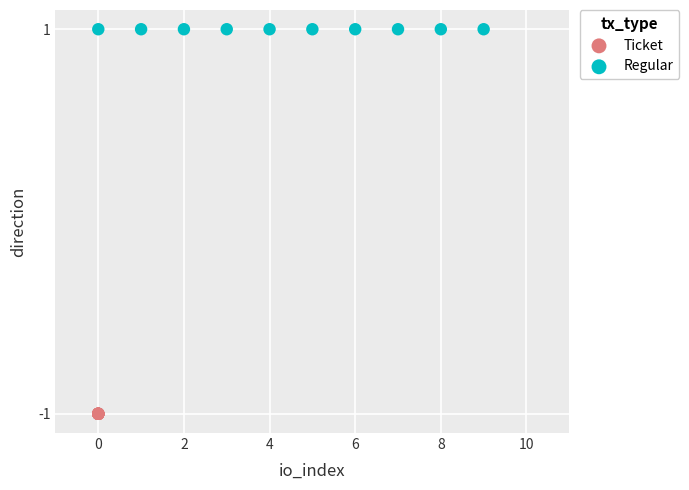

Which series contains the lowest Y value?

Ticket